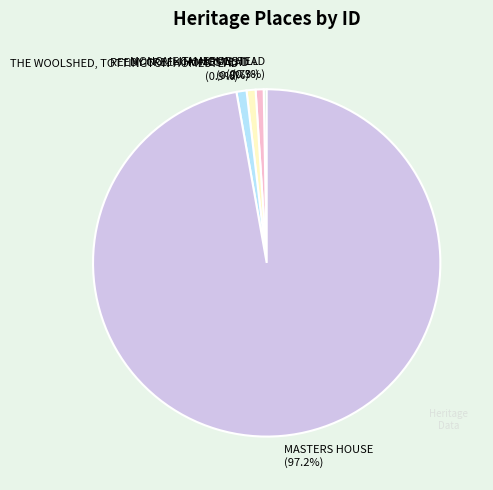

Is the sum of THE WOOLSHED, TOTTINGTON HOMESTEAD and REEDY CREEK HOMESTEAD greater than half?

No